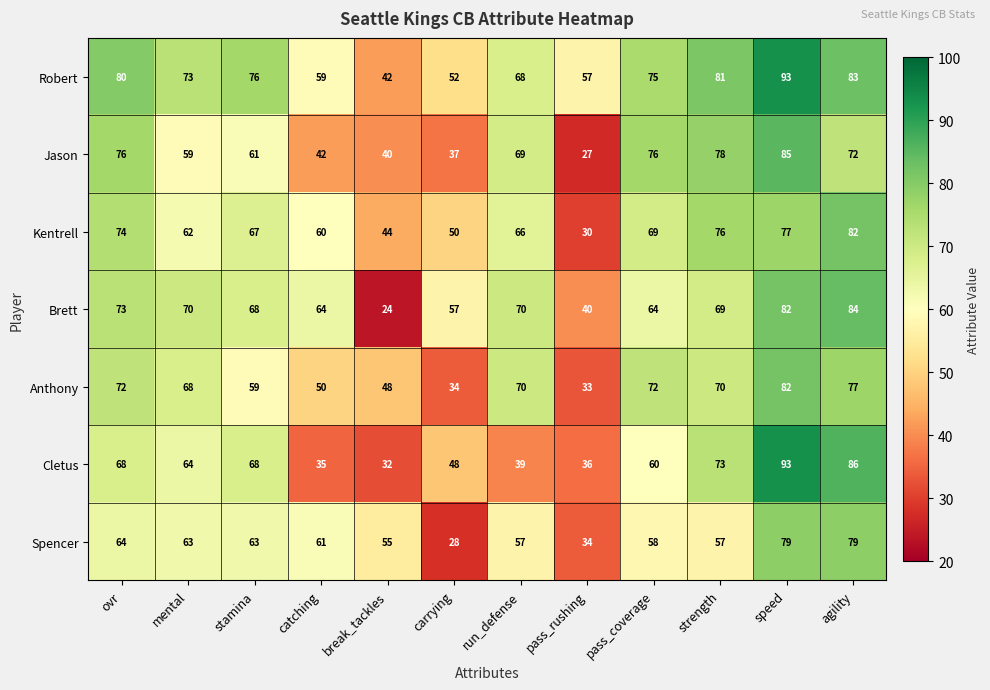

The value of Anthony at carrying is 34. True or false?

True